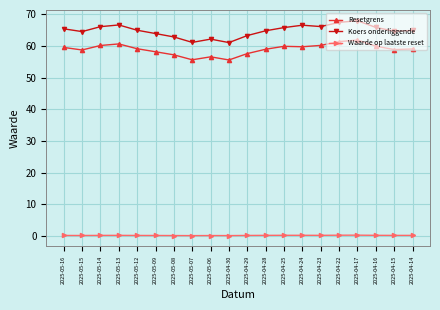

True or false: Waarde op laatste reset and Koers onderliggende intersect in this chart.

False